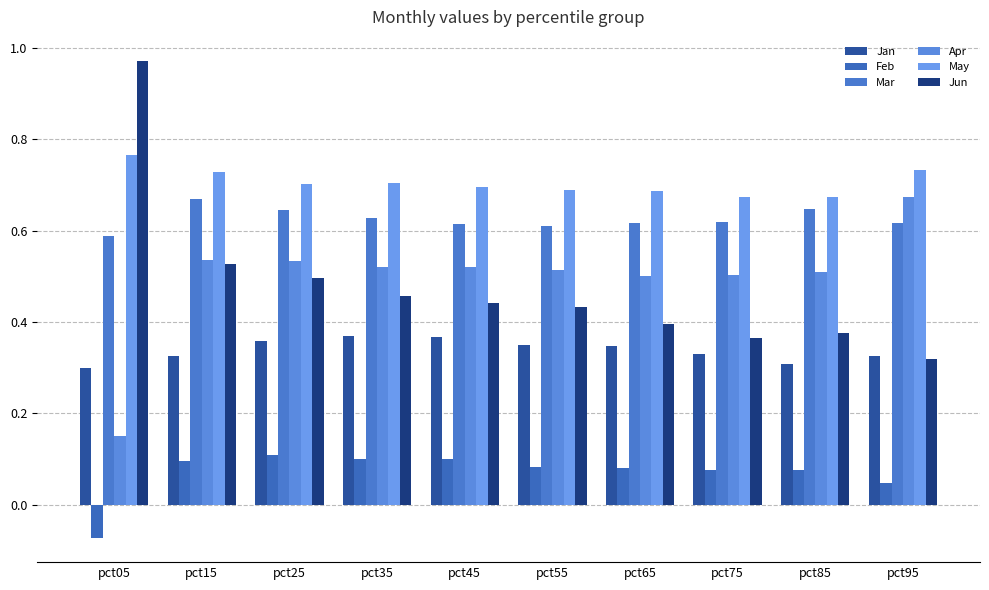

Reading left to right, list all the values displayed in this chart.

Jan: pct05=0.3	pct15=0.3	pct25=0.4	pct35=0.4	pct45=0.4	pct55=0.3	pct65=0.3	pct75=0.3	pct85=0.3	pct95=0.3
Feb: pct05=-0.1	pct15=0.1	pct25=0.1	pct35=0.1	pct45=0.1	pct55=0.1	pct65=0.1	pct75=0.1	pct85=0.1	pct95=0.0
Mar: pct05=0.6	pct15=0.7	pct25=0.6	pct35=0.6	pct45=0.6	pct55=0.6	pct65=0.6	pct75=0.6	pct85=0.6	pct95=0.6
Apr: pct05=0.2	pct15=0.5	pct25=0.5	pct35=0.5	pct45=0.5	pct55=0.5	pct65=0.5	pct75=0.5	pct85=0.5	pct95=0.7
May: pct05=0.8	pct15=0.7	pct25=0.7	pct35=0.7	pct45=0.7	pct55=0.7	pct65=0.7	pct75=0.7	pct85=0.7	pct95=0.7
Jun: pct05=1.0	pct15=0.5	pct25=0.5	pct35=0.5	pct45=0.4	pct55=0.4	pct65=0.4	pct75=0.4	pct85=0.4	pct95=0.3